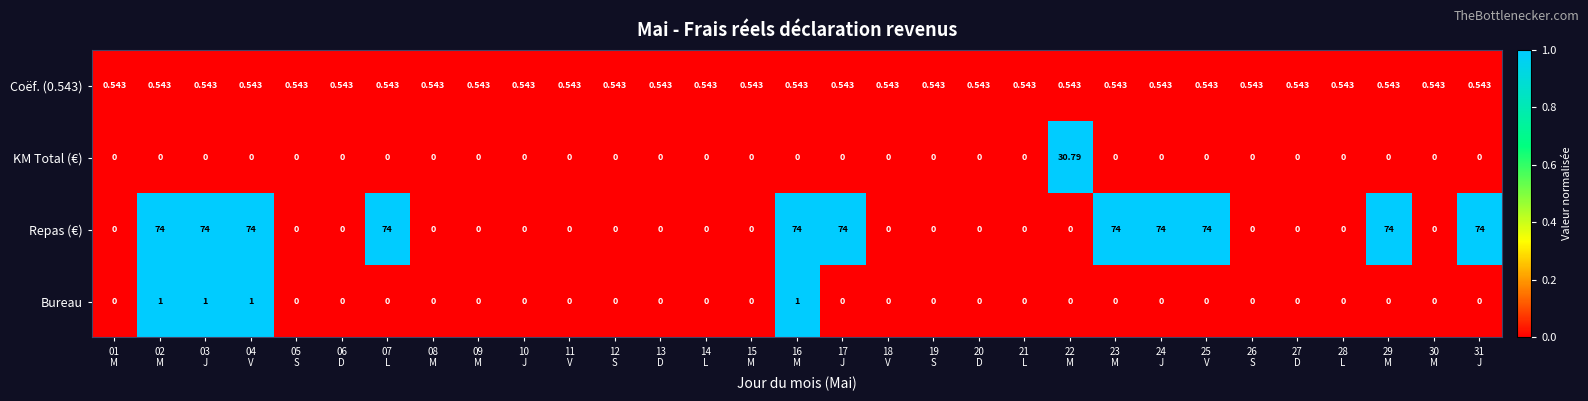

Count the number of data series in this chart.

4